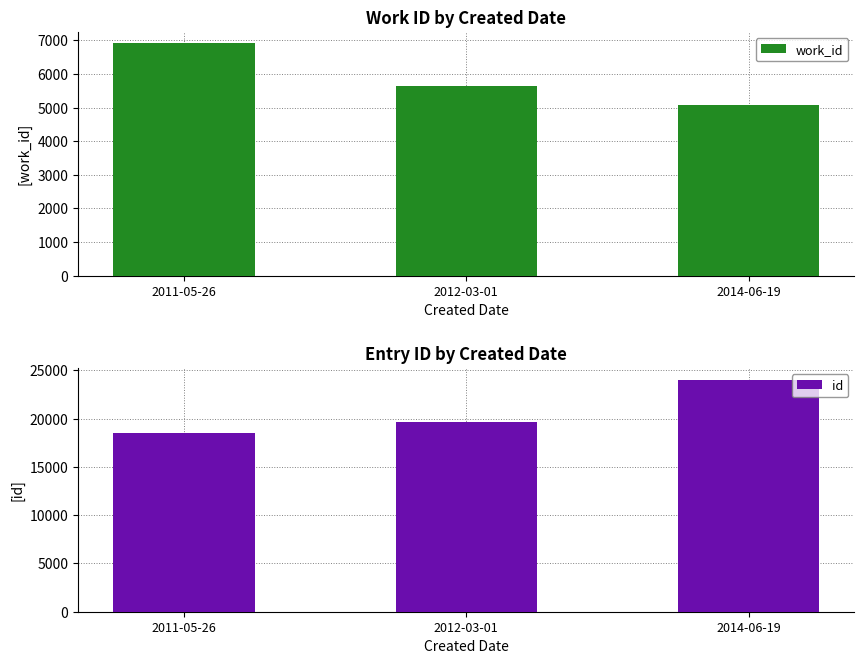

Count the work_id values in the range 5073 to 6908.

3